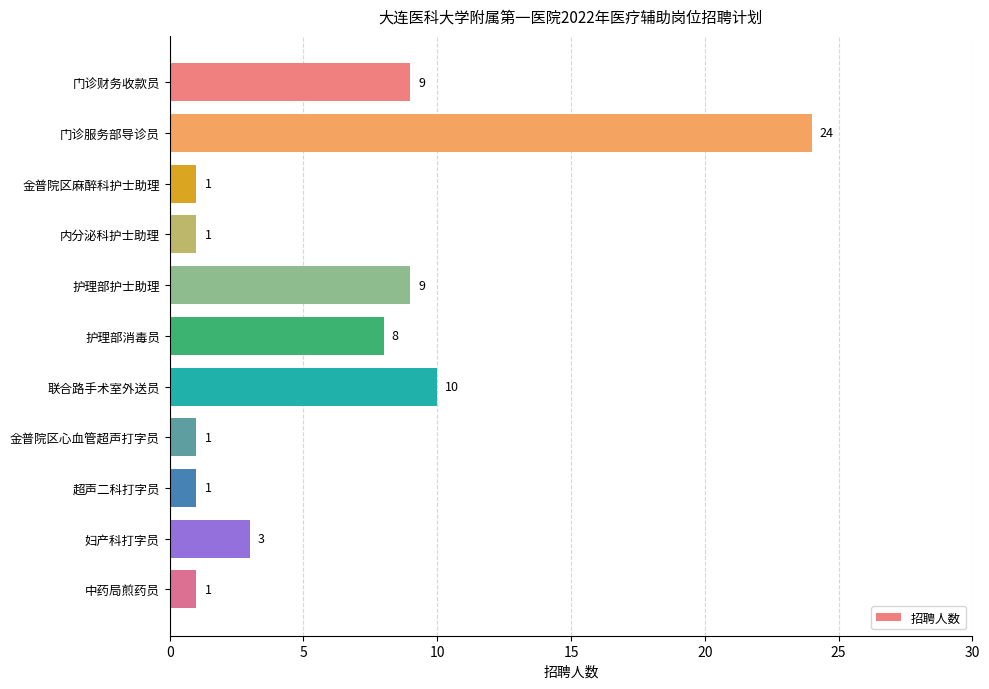

How many bars are there in total?

11